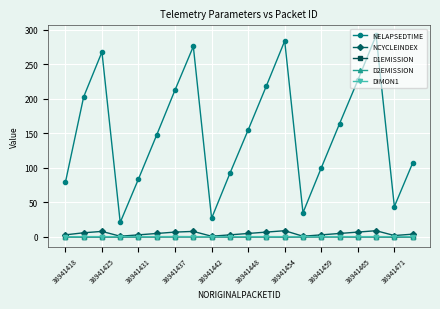

True or false: DIMON1 and NELAPSEDTIME intersect in this chart.

False